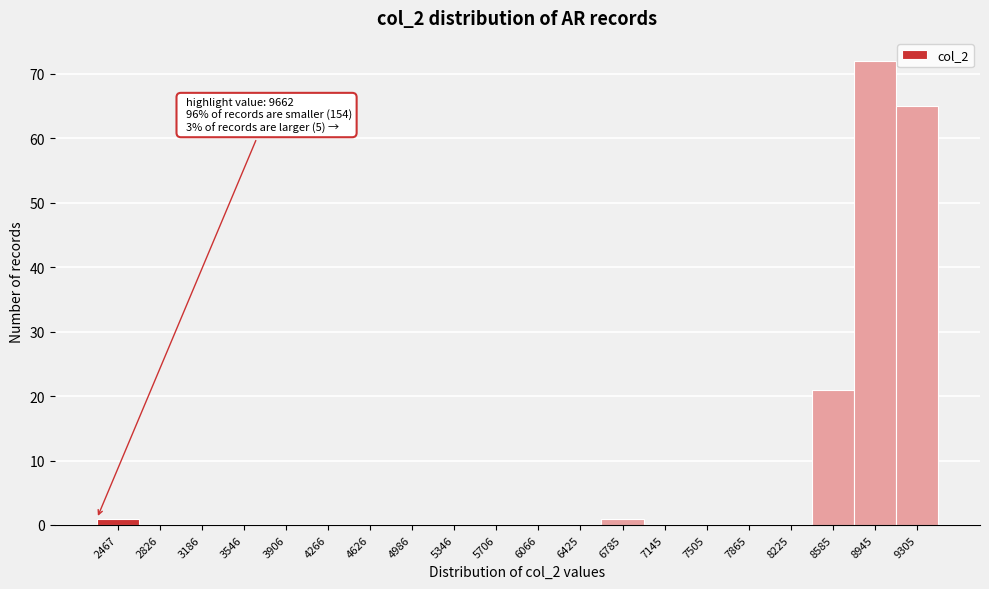

Reading left to right, extract all data points from this chart.

2467=1	2826=0	3186=0	3546=0	3906=0	4266=0	4626=0	4986=0	5346=0	5706=0	6066=0	6425=0	6785=1	7145=0	7505=0	7865=0	8225=0	8585=21	8945=72	9305=65